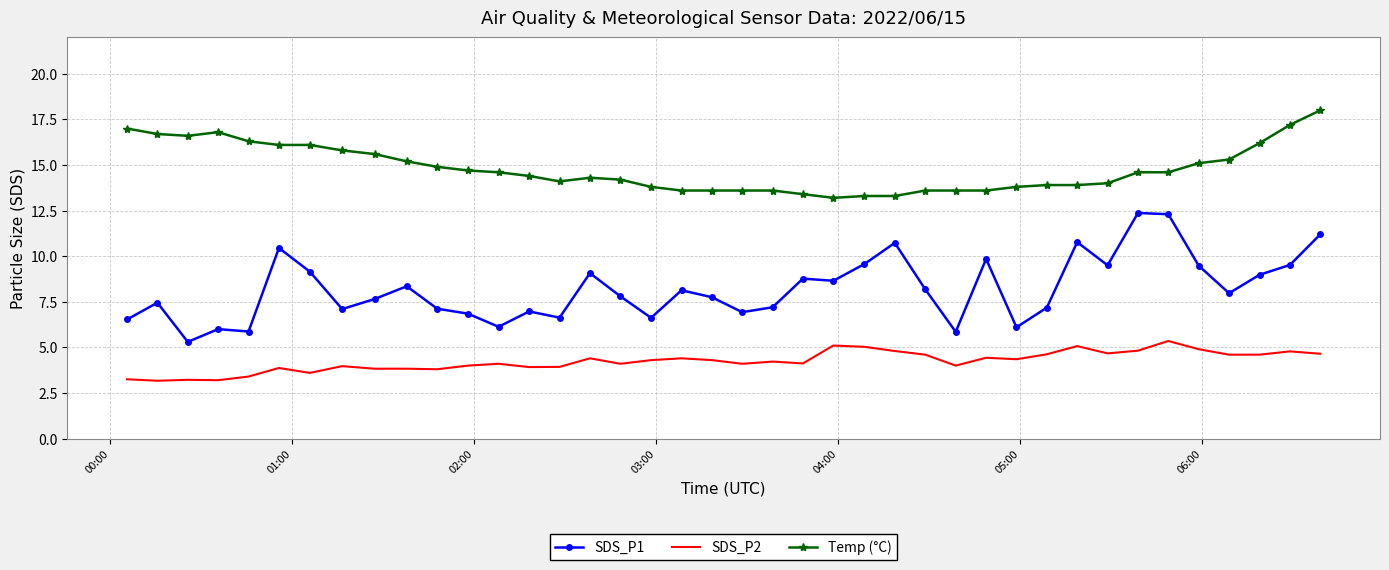

What is the difference between the maximum and minimum values in the SDS_P2 series?

2.2